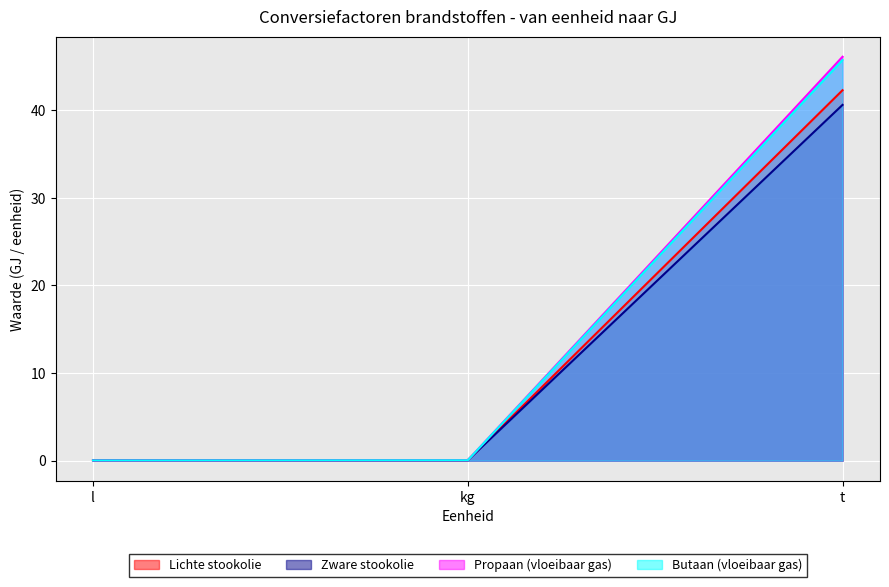

Reading left to right, transcribe all the data shown in this chart.

Lichte stookolie: l=0.0	kg=0.0	t=42.3
Zware stookolie: l=0.0	kg=0.0	t=40.6
Propaan (vloeibaar gas): l=0.0	kg=0.0	t=46.1
Butaan (vloeibaar gas): l=0.0	kg=0.0	t=45.7